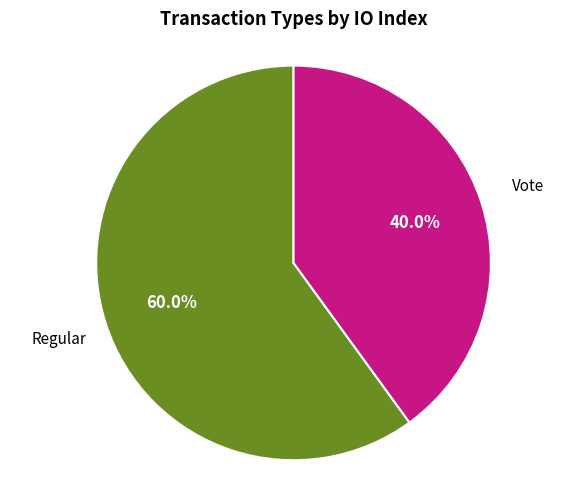

Do Vote and Regular together represent more than half of the pie?

Yes